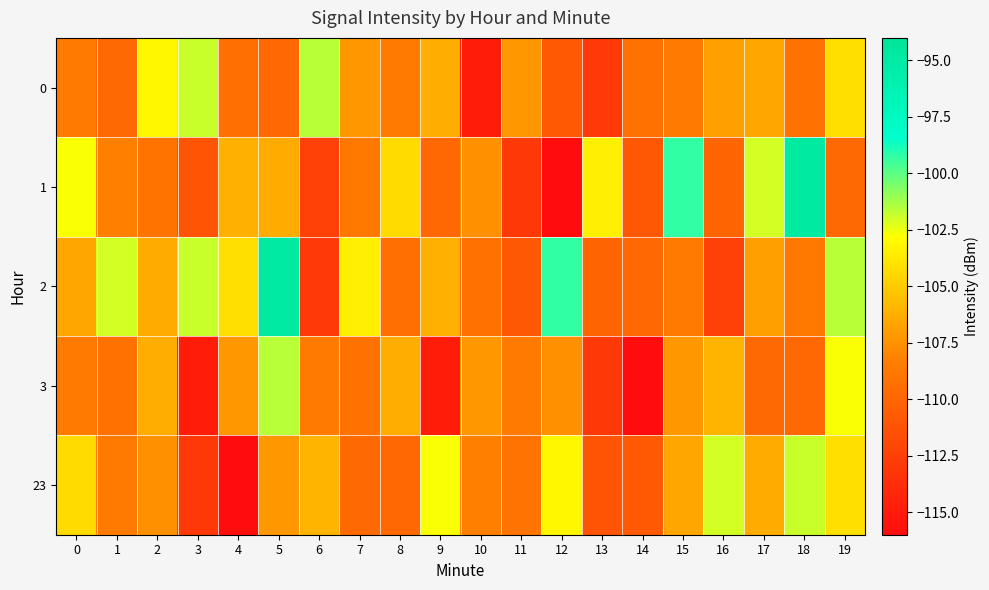

At which category is the sum across all series the highest?

5